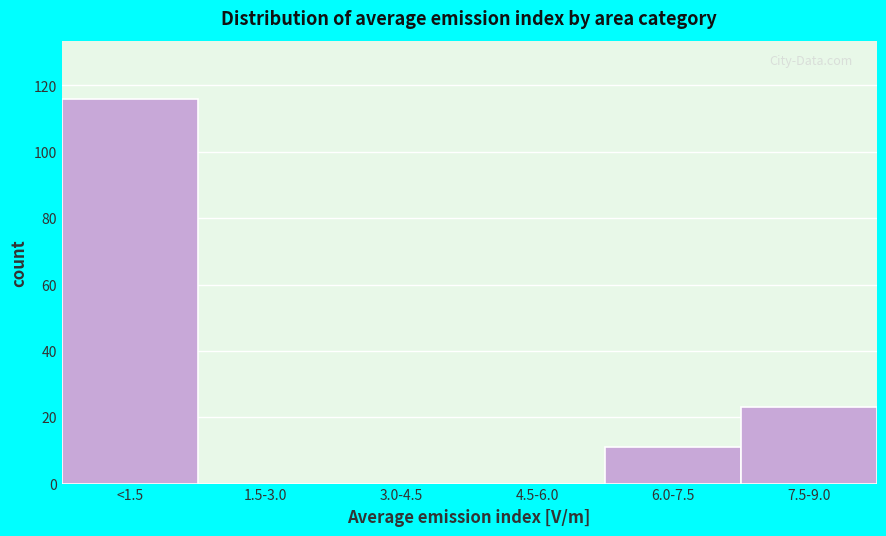

Reading left to right, what are all the values shown in this chart?

<1.5=116	1.5-3.0=0	3.0-4.5=0	4.5-6.0=0	6.0-7.5=11	7.5-9.0=23